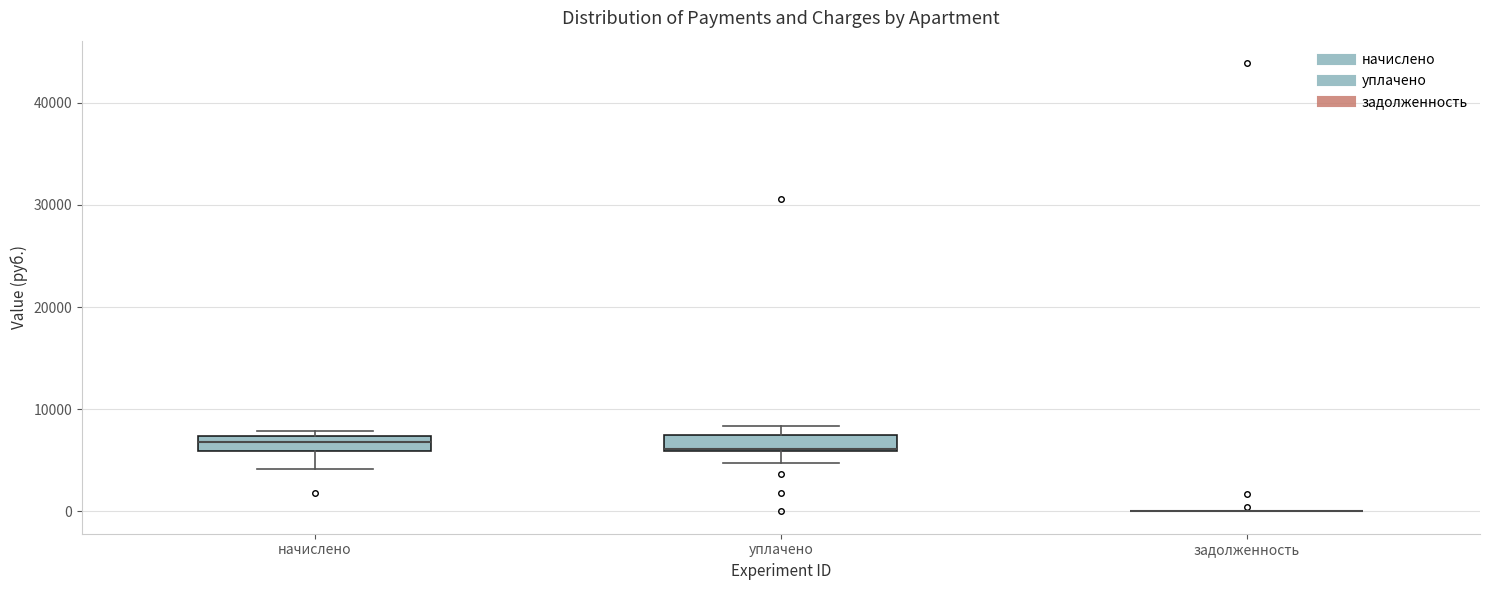

Where is the lower edge of the box for уплачено on the y-axis? The values are not printed on the chart, so give them approximately, as read against the axis.

6000